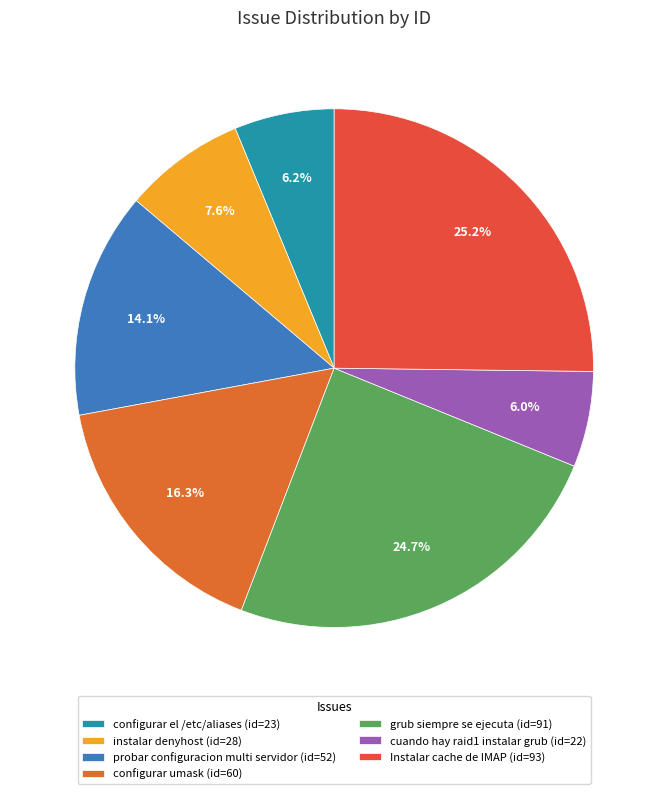

Rank the categories by value from highest to lowest.

Instalar cache de IMAP, grub siempre se ejecuta, configurar umask, probar configuracion multi servidor, instalar denyhost, configurar el /etc/aliases, cuando hay raid1 instalar grub